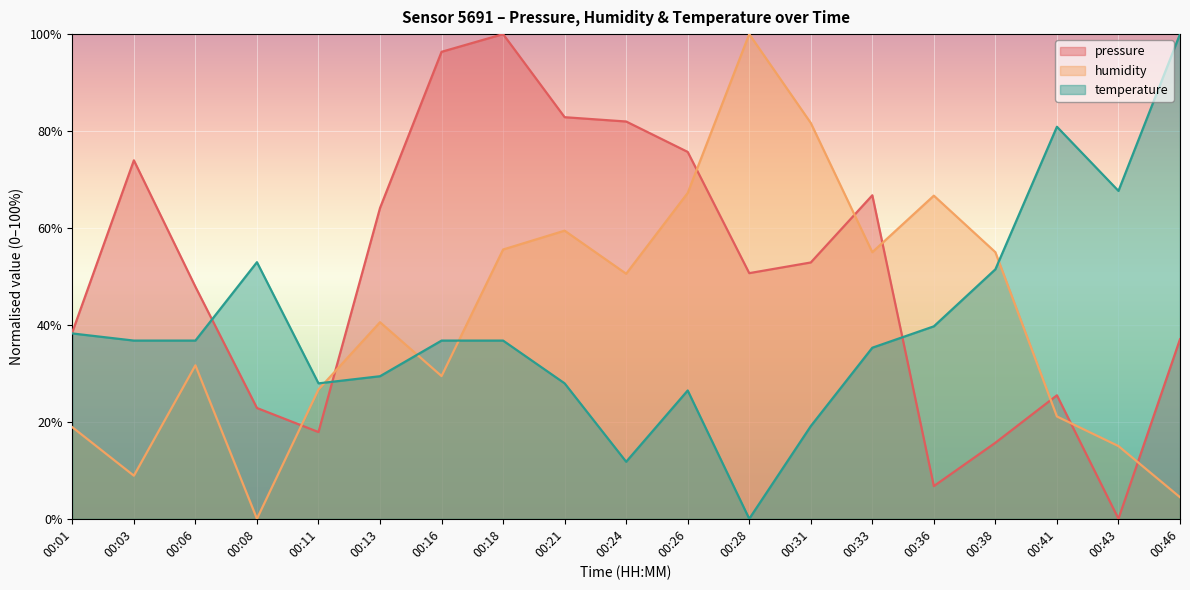

How many times do humidity and temperature cross each other?

4